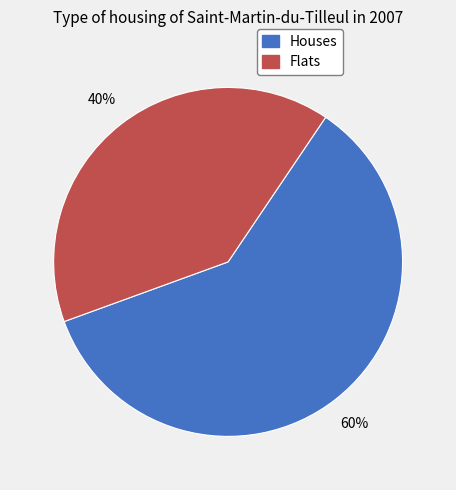

Does Flats account for over 50% of the chart?

No